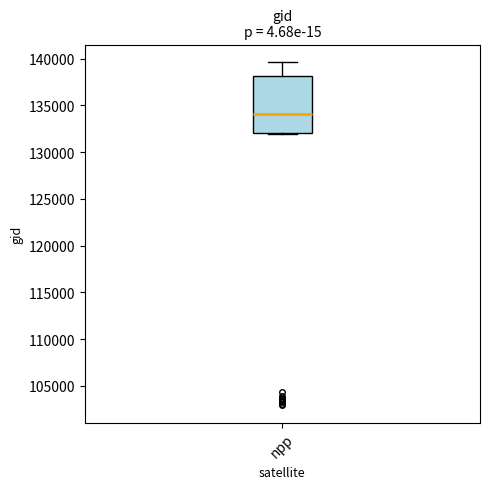

Where is the upper edge of the box for npp on the y-axis? The values are not printed on the chart, so give them approximately, as read against the axis.

138000